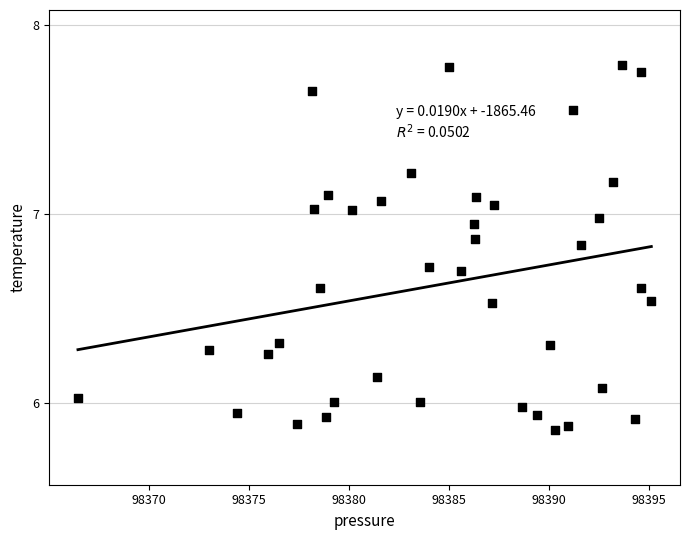

What is the range of X values (max minus min)?

28.6